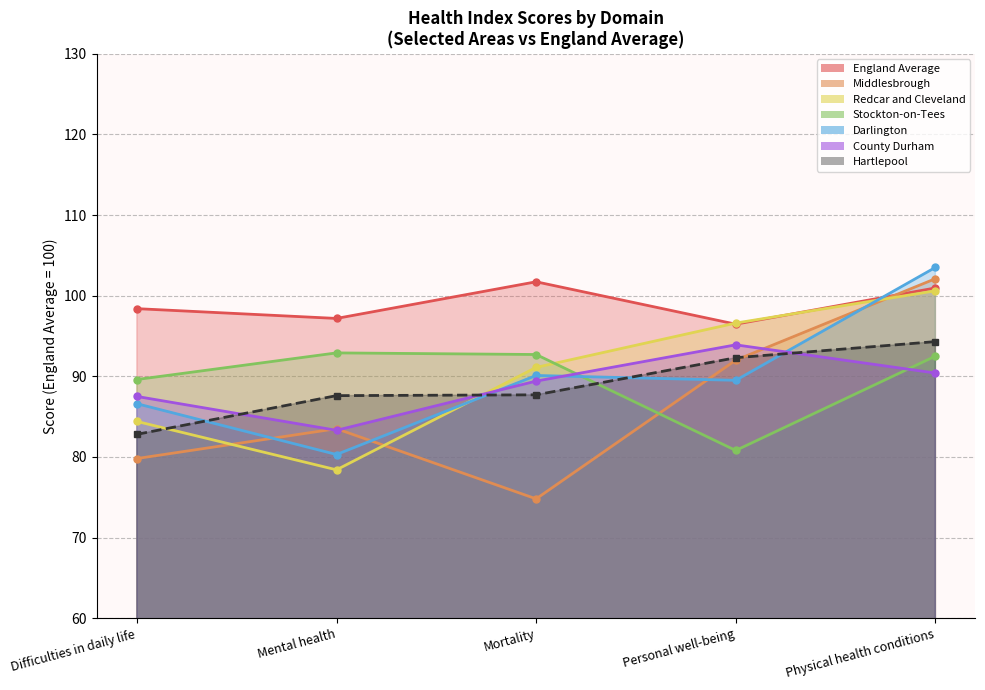

What position from the left is Difficulties in daily life?

1